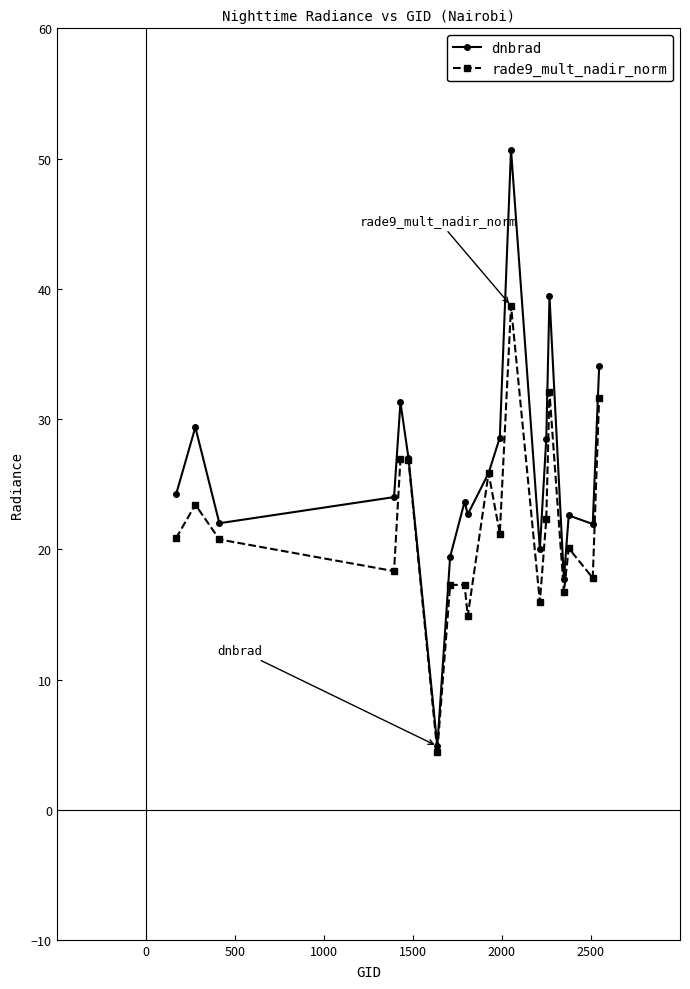

At how many categories does at least one series exceed 49?

1